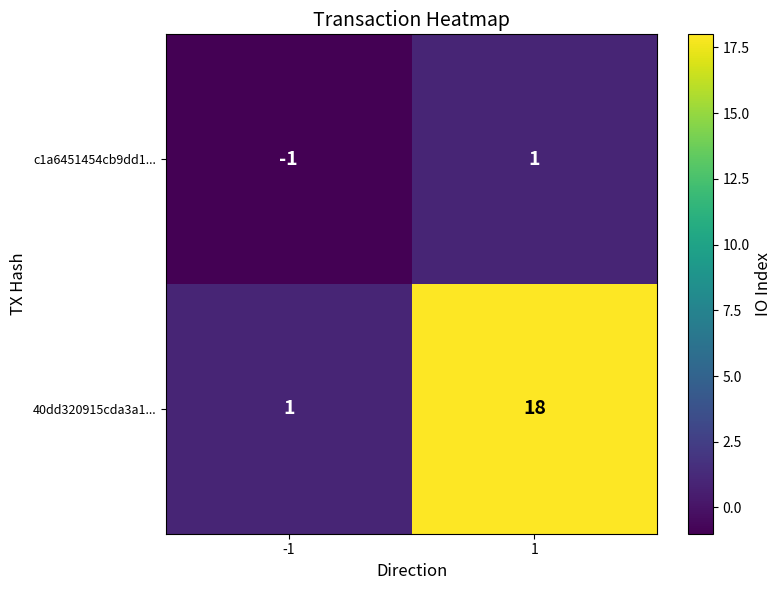

How many negative values does the c1a6451454cb9dd1... series have?

1